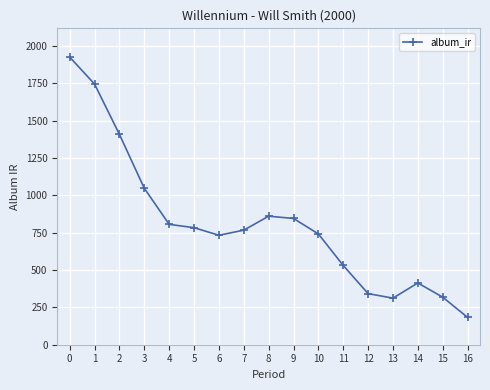

What is the approximate value at 10?

742.1